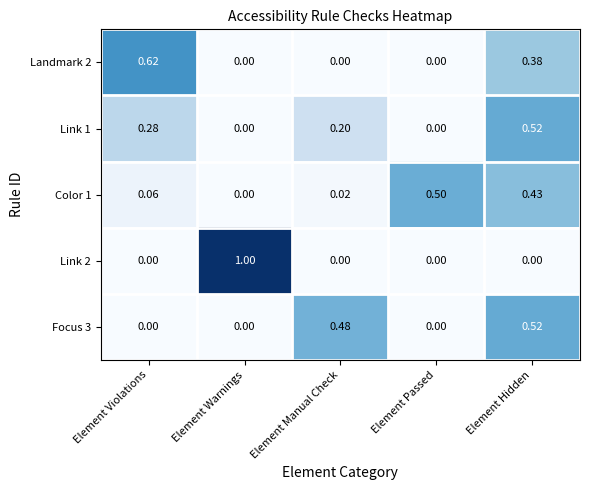

At which category is the sum across all series the highest?

Element Hidden